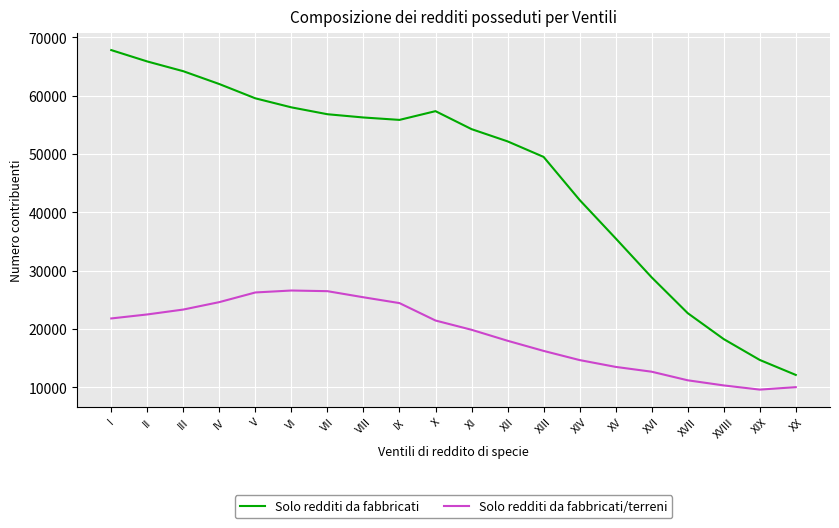

What are all the series names shown in the legend?

Solo redditi da fabbricati, Solo redditi da fabbricati/terreni